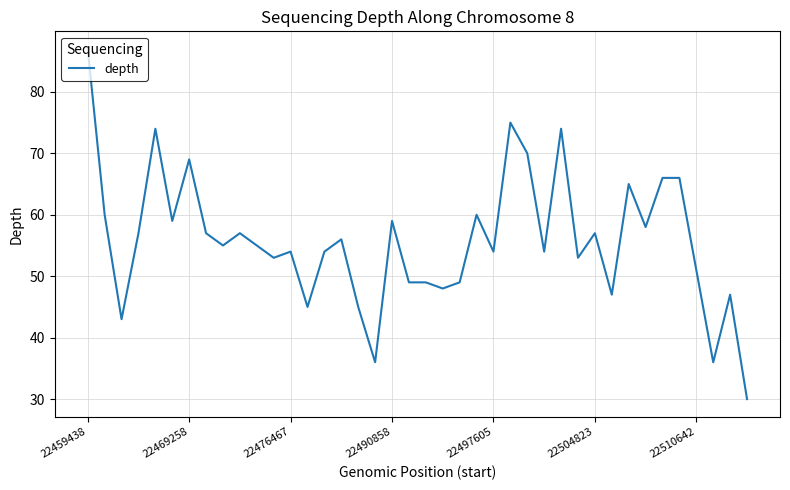

What is the average value?

56